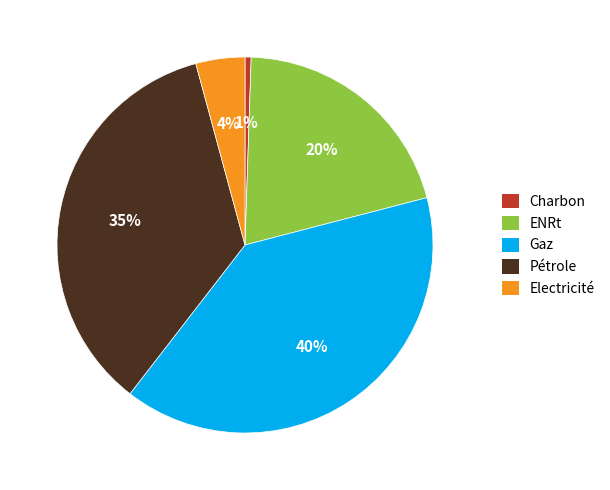

What is the ratio of the value at Pétrole to the value at Gaz?

0.9